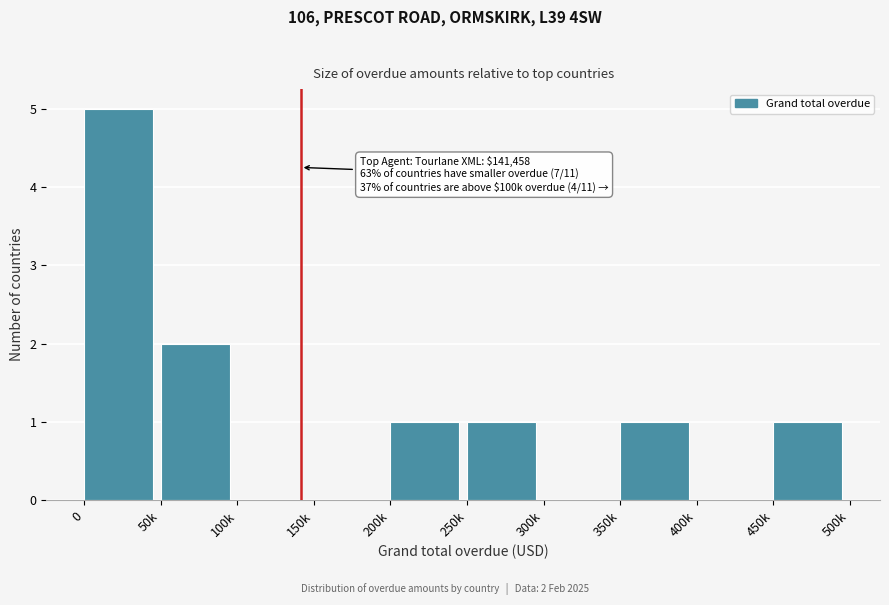

Reading right to left, extract all data points from this chart.

450k=1	400k=0	350k=1	300k=0	250k=1	200k=1	150k=0	100k=0	50k=2	0=5